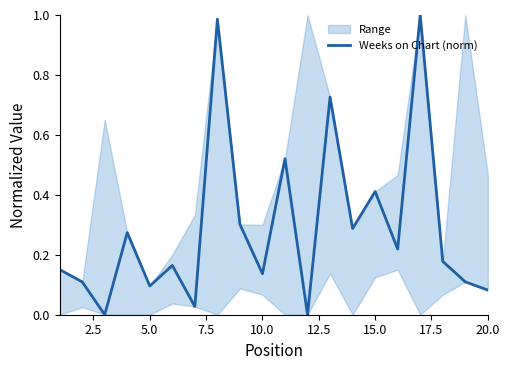

How many positive values are there?

18